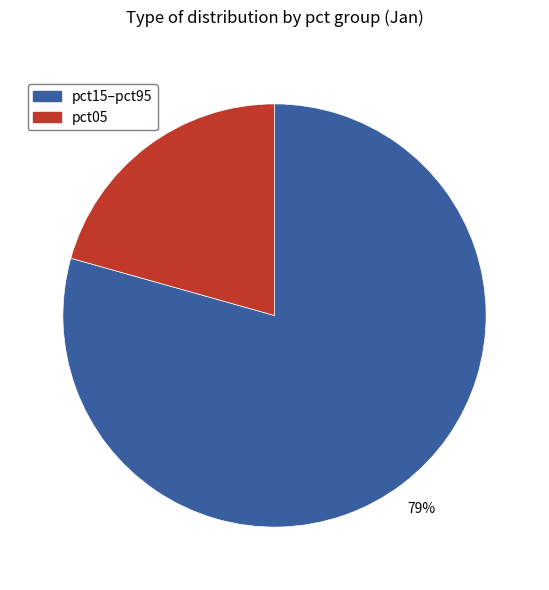

To the nearest percent, what is the average slice percentage?

50%